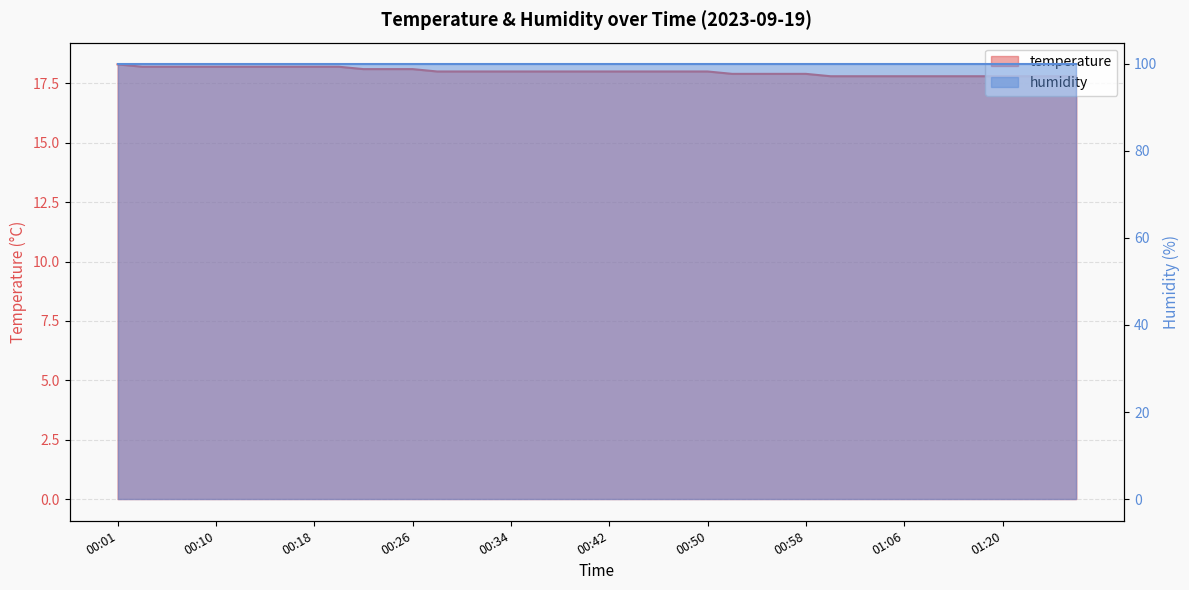

What is the ratio of the value at 01:06 to the value at 01:08?

1.0